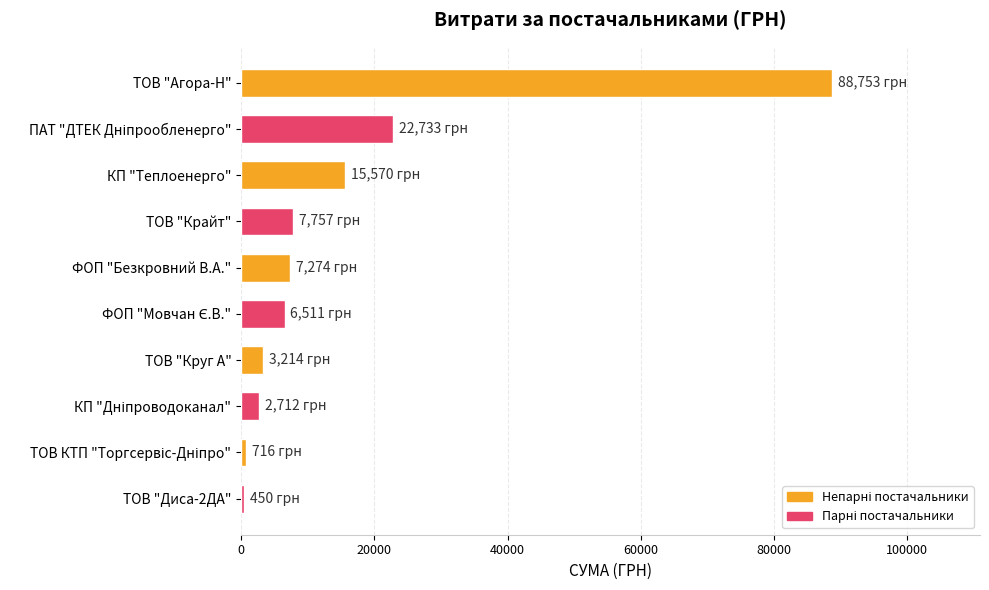

What is the greatest value displayed?

88753.0